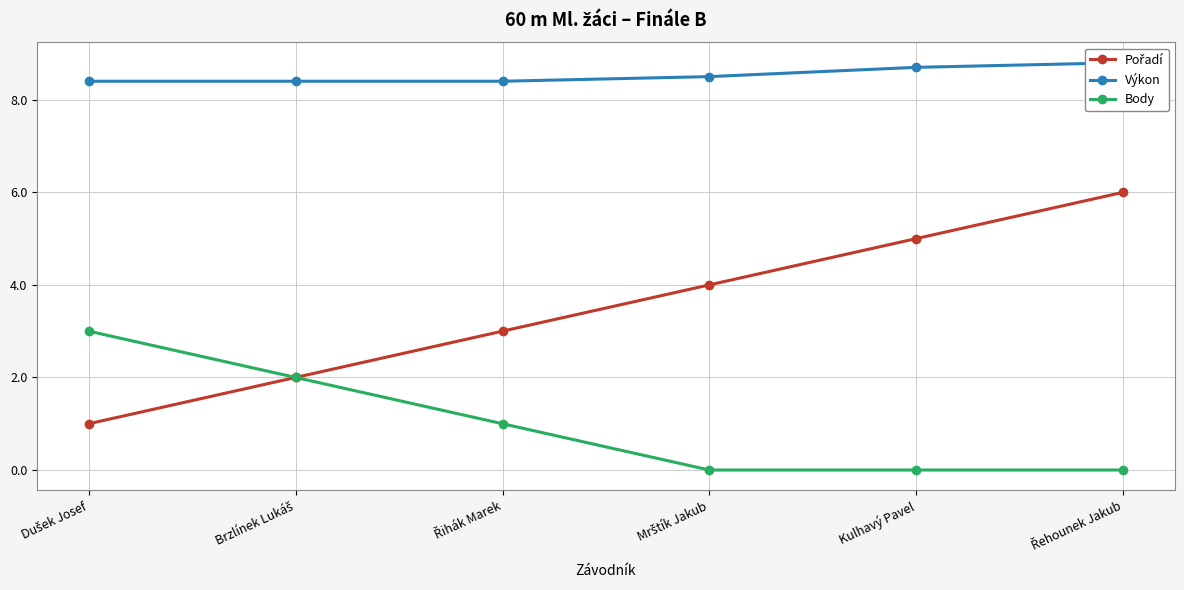

Read the Pořadí value at Mrštík Jakub.

4.0